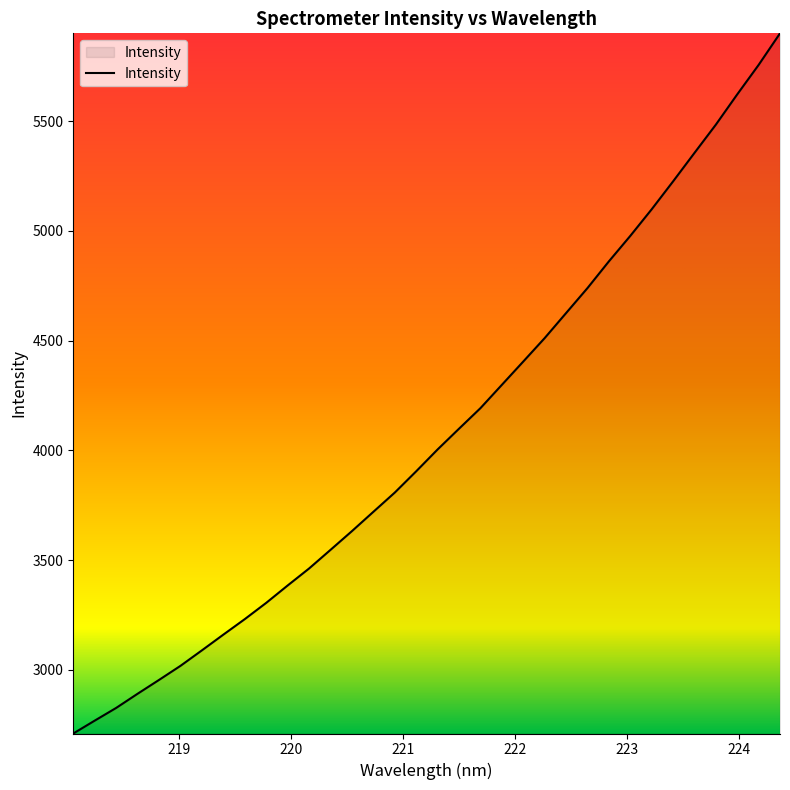

What is the maximum value shown in the chart?

5900.0